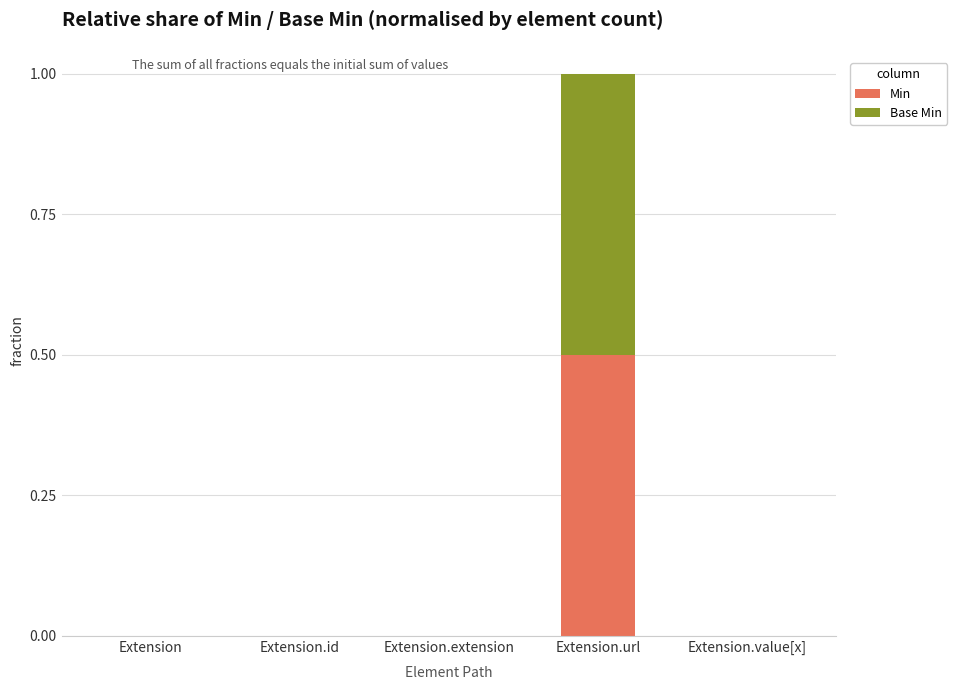

The Min series shows 0.0 at Extension.extension. True or false?

True